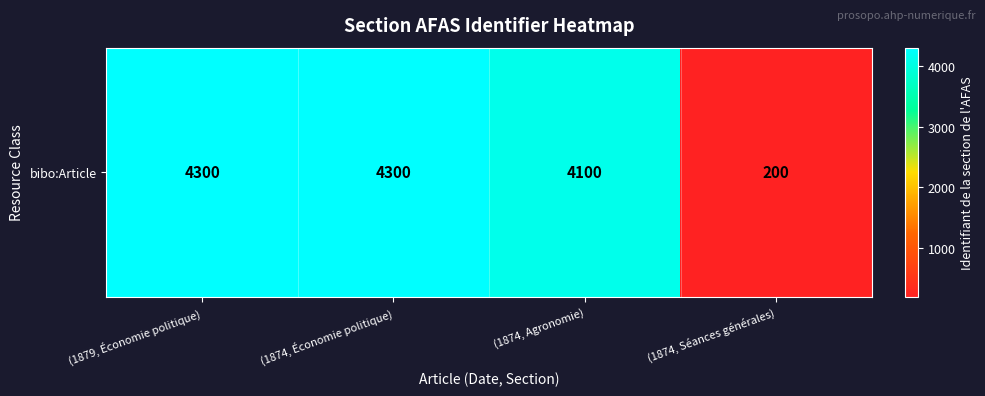

Which category has the lowest value across all series?

(1874, Séances générales)